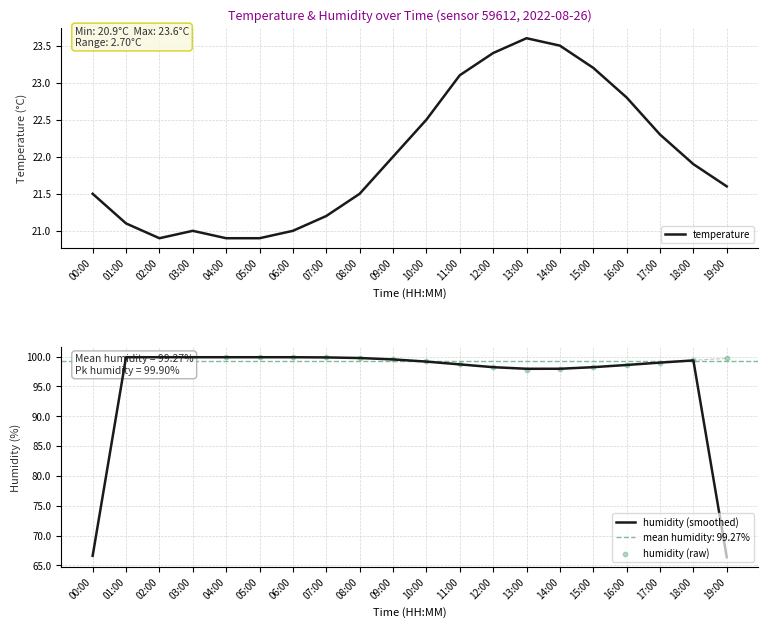

Is the value of humidity (smoothed) at 14:00 greater than the value of humidity (raw) at 14:00?

Yes